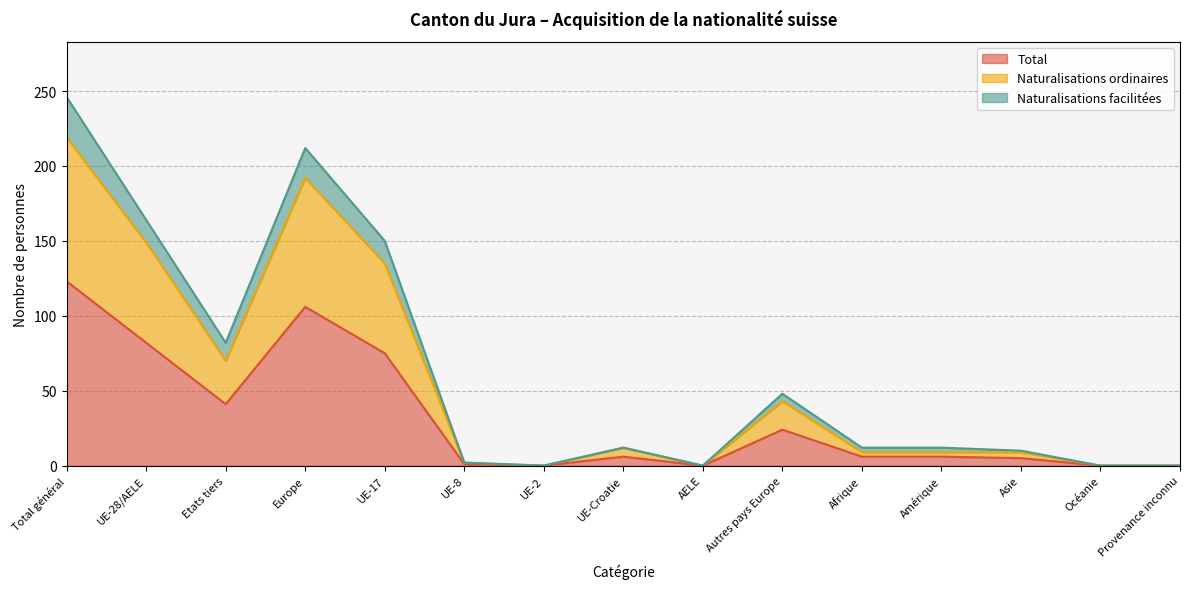

Which category has the lowest value across all series?

UE-2